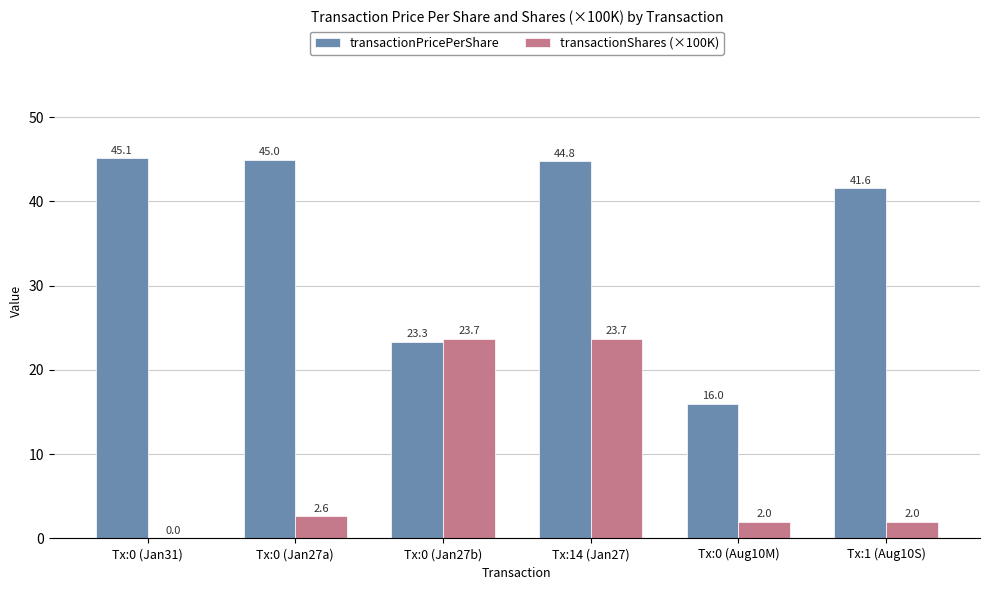

How many data points in transactionPricePerShare are above 44?

3